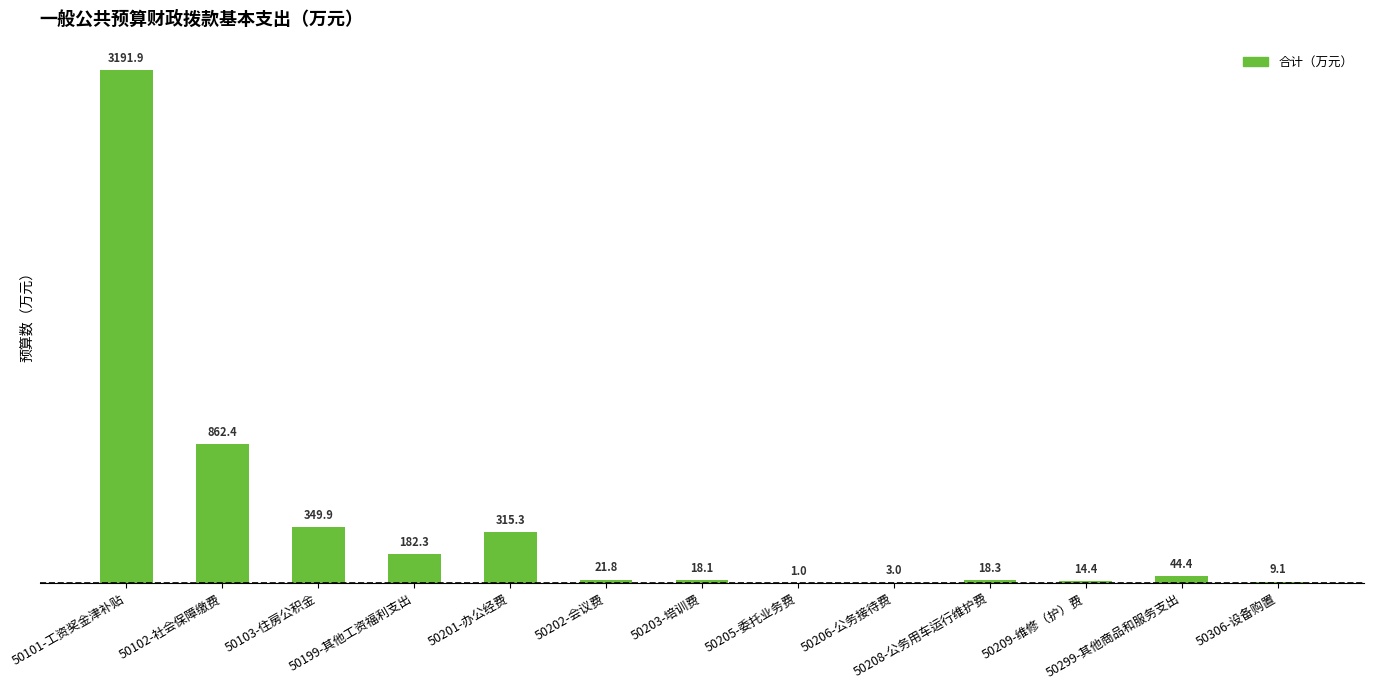

Between 50208-公务用车运行维护费 and 50102-社会保障缴费, which is larger?

50102-社会保障缴费